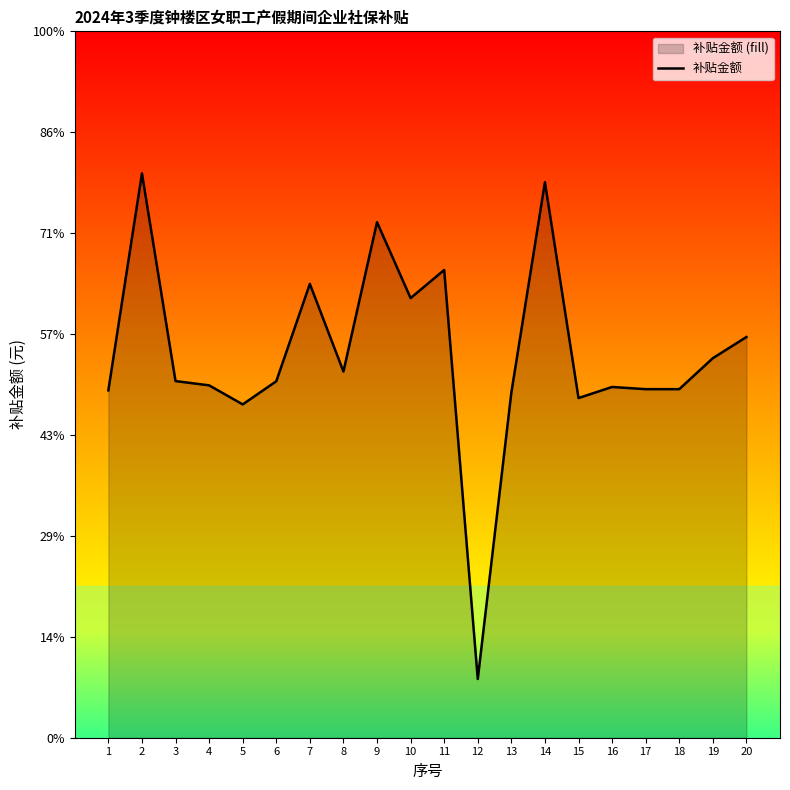

True or false: the data shows 1009.8 at 12.

False